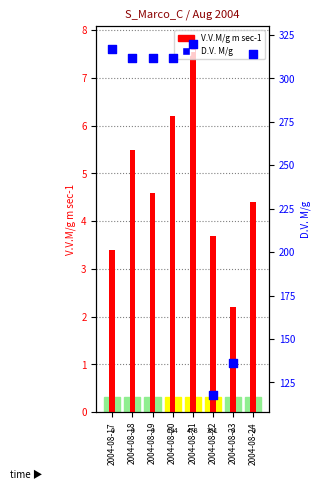

Which series contains the highest Y value?

D.V. M/g